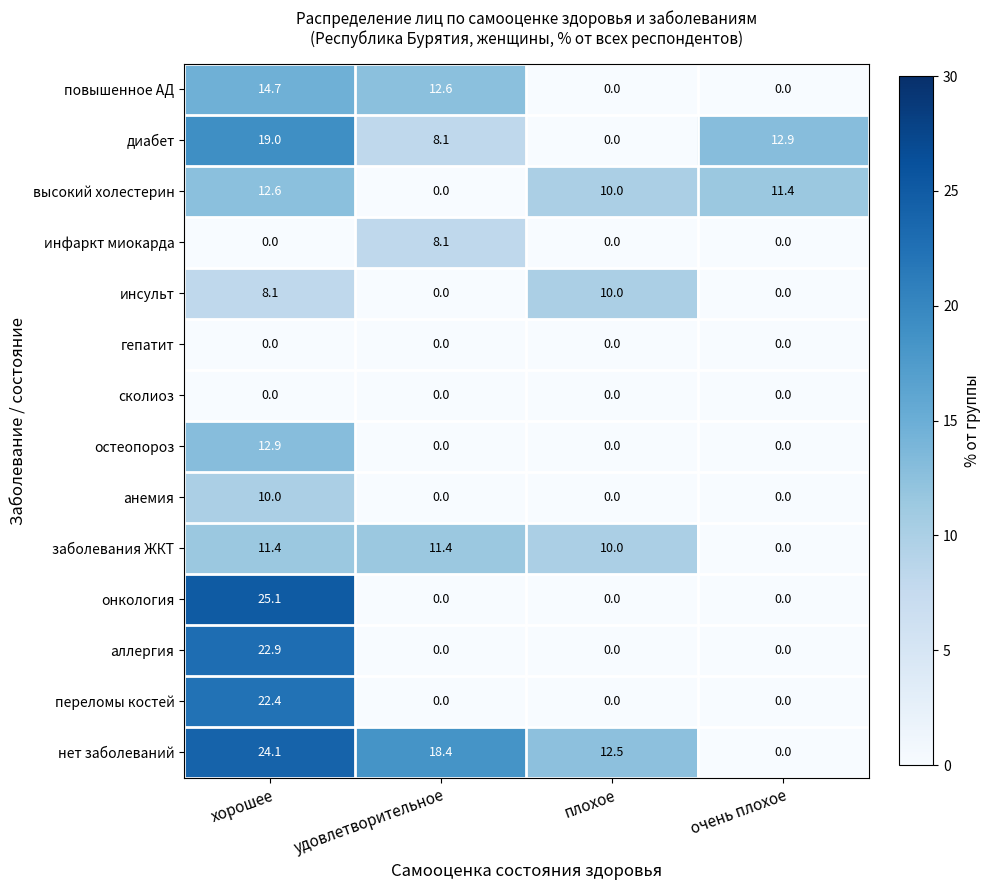

True or false: высокий холестерин has a value of 11.4 at очень плохое.

True